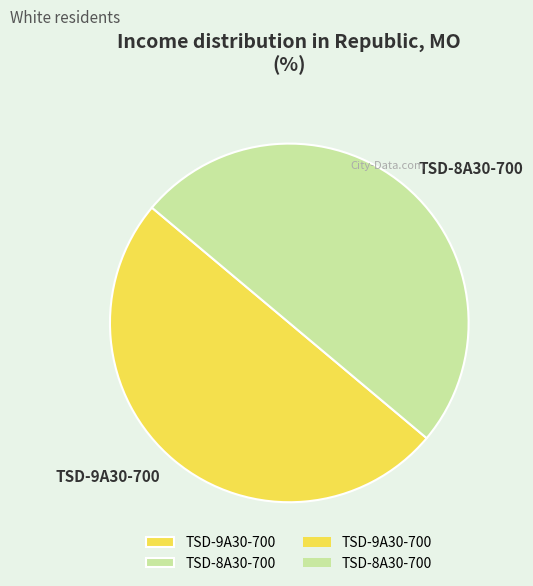

What is the ratio of the value at TSD-8A30-700 to the value at TSD-9A30-700?

1.0